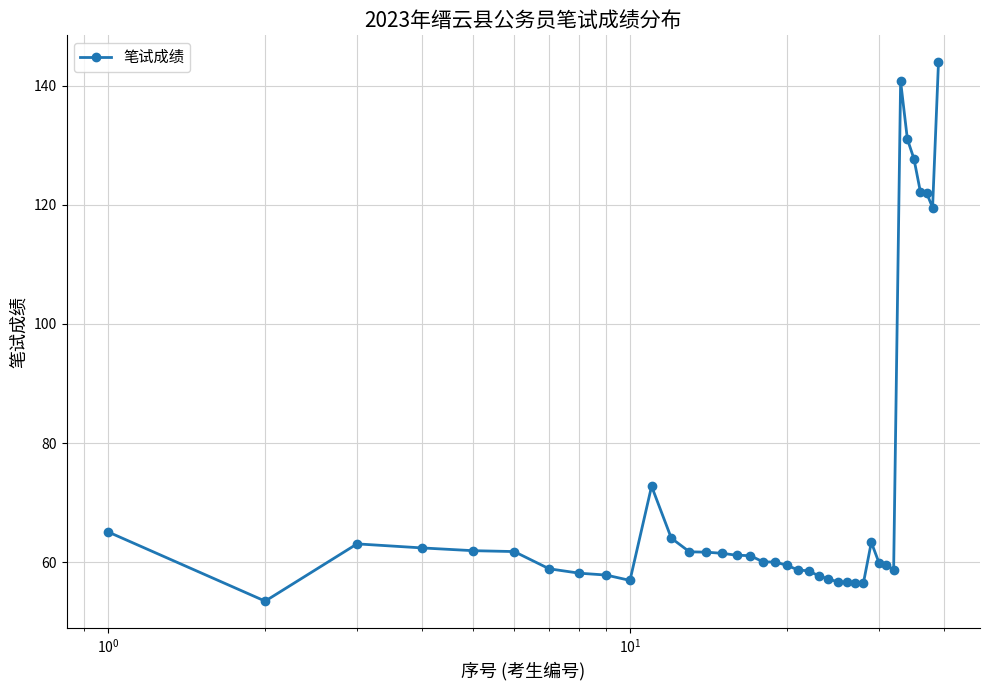

True or false: there are more than 0 points higher than both neighbors.

True